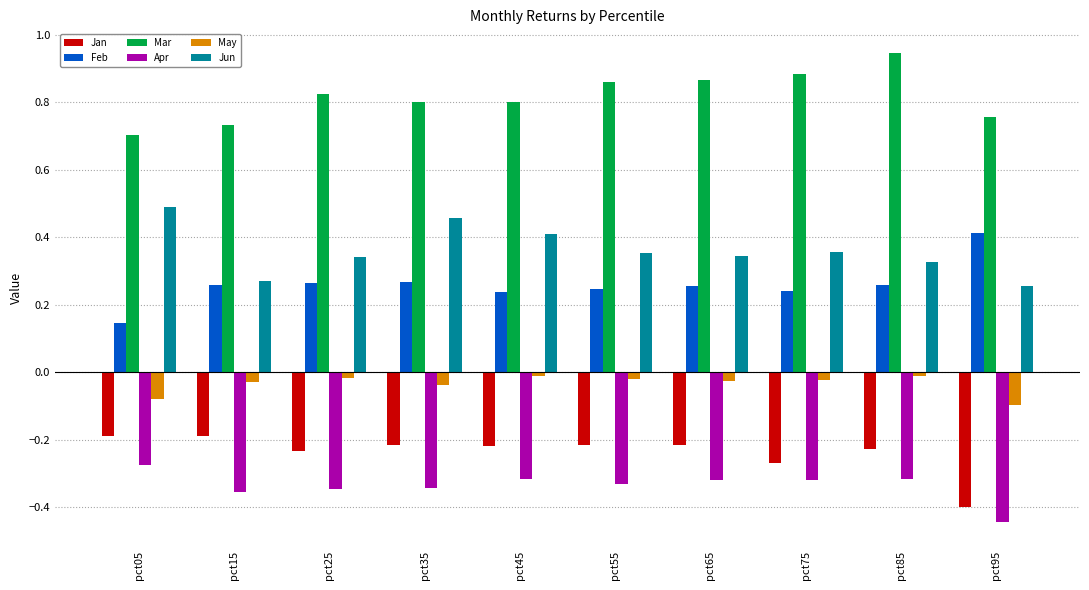

True or false: May has a value of -0.0 at pct95.

False